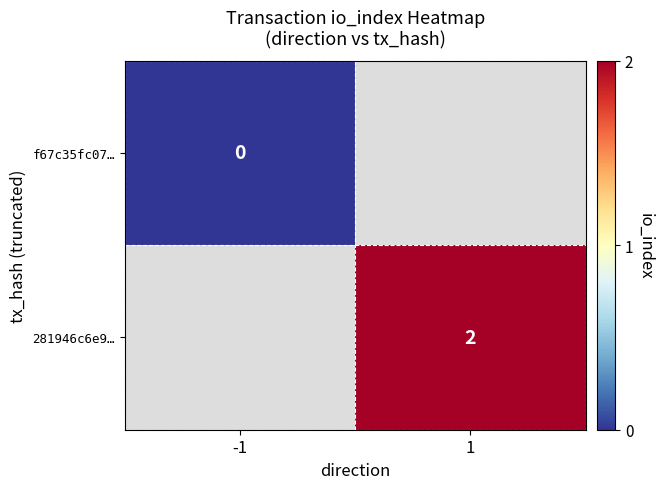

The 281946c6e9… series shows 2 at 1. True or false?

True